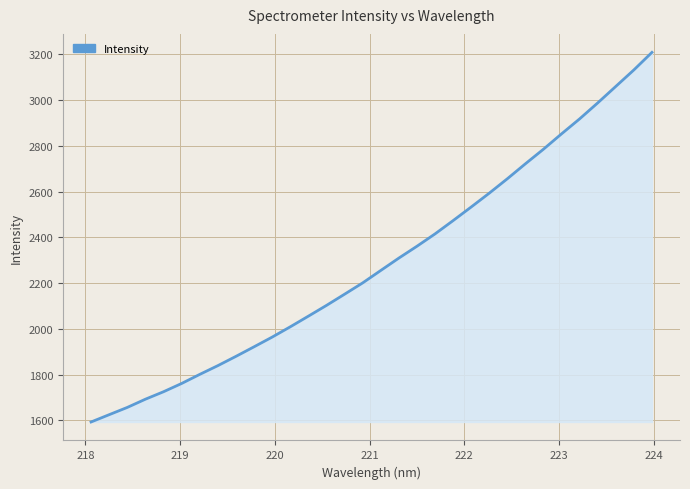

What is the maximum value shown in the chart?

3209.2